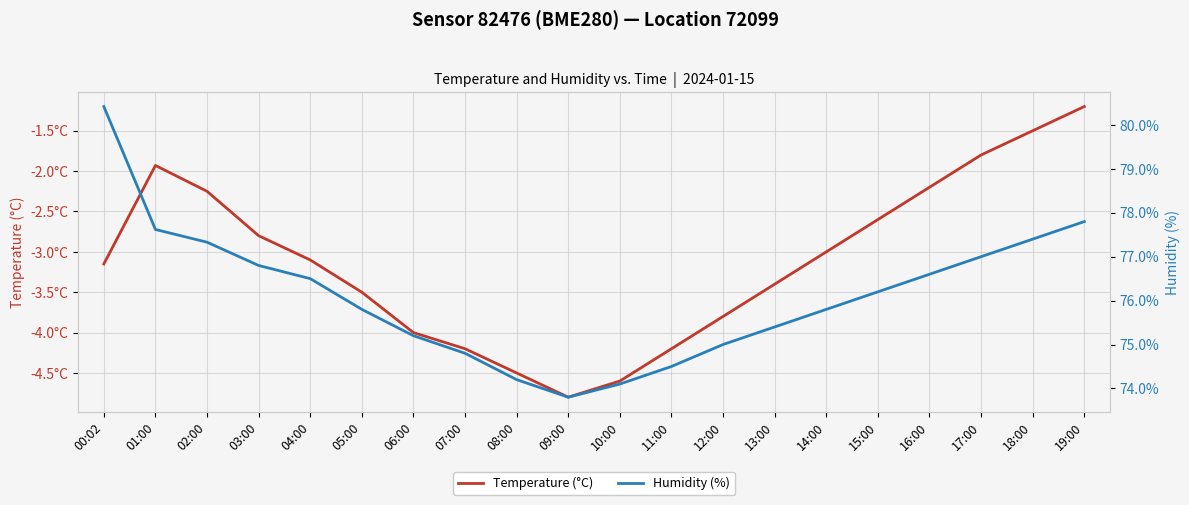

True or false: Temperature (°C) and Humidity (%) intersect in this chart.

False